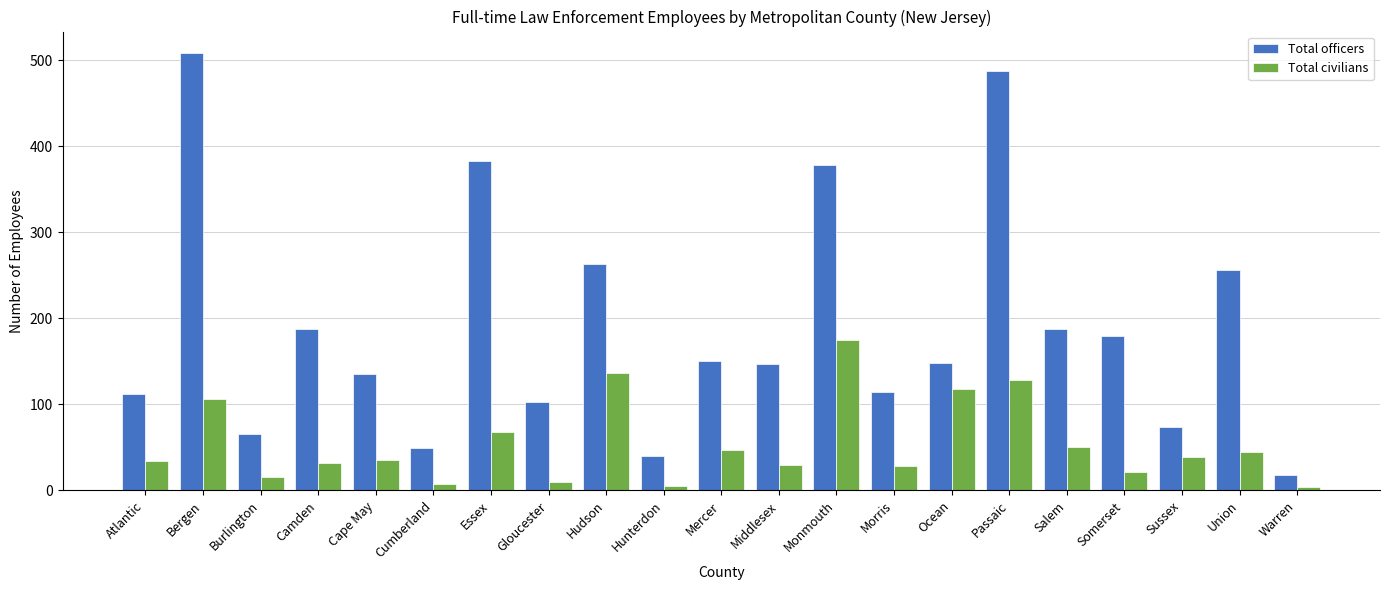

What are all the series names shown in the legend?

Total officers, Total civilians